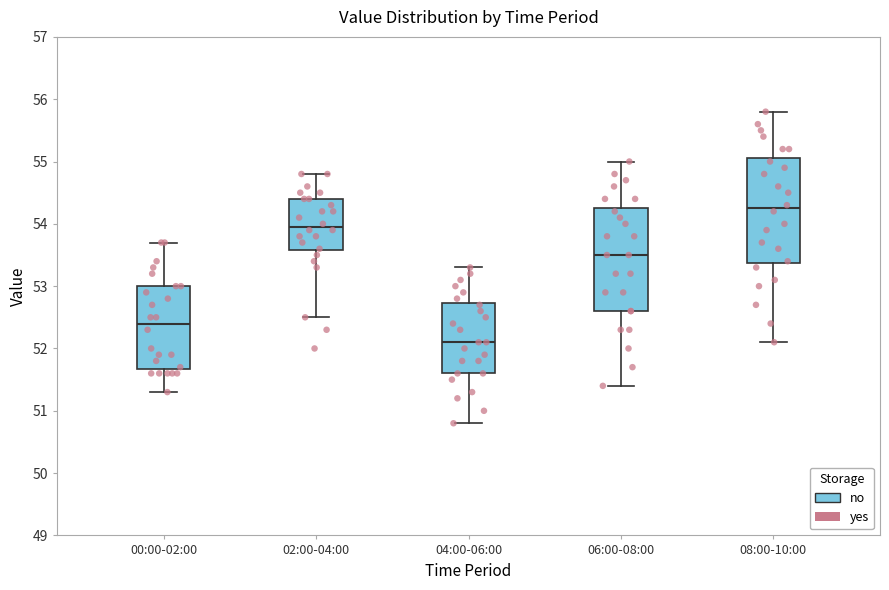

Which box has the highest median line?

08:00-10:00